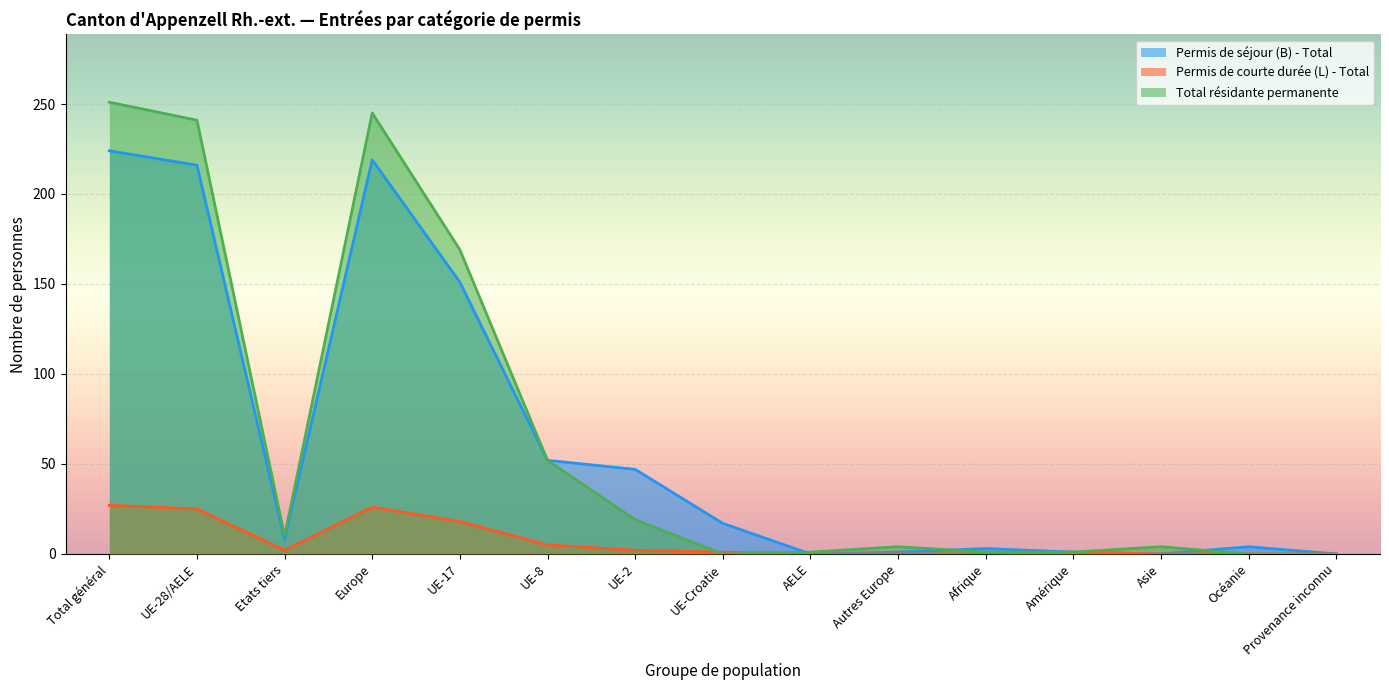

List the labels in order of Permis de courte durée (L) - Total value, smallest first.

AELE, Autres Europe, Afrique, Asie, Océanie, Provenance inconnu, UE-Croatie, Amérique, Etats tiers, UE-2, UE-8, UE-17, UE-28/AELE, Europe, Total général